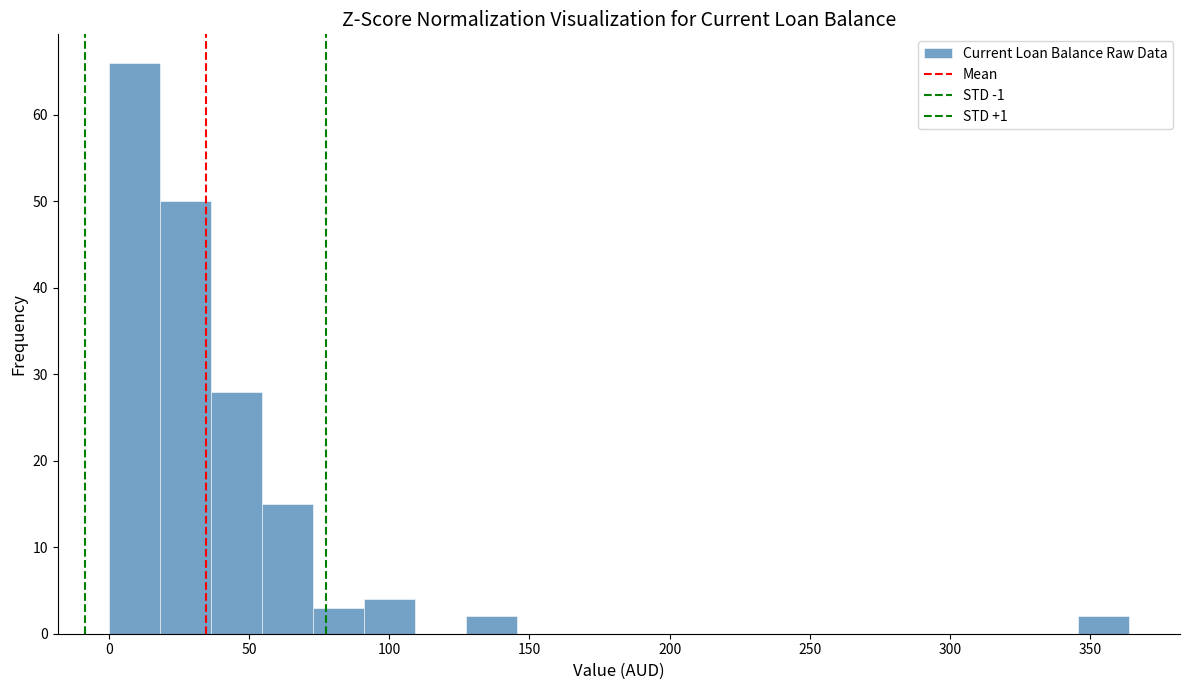

Around what value on the x-axis is the tallest bar? Give the approximate position of its centre, as read against the axis.

10